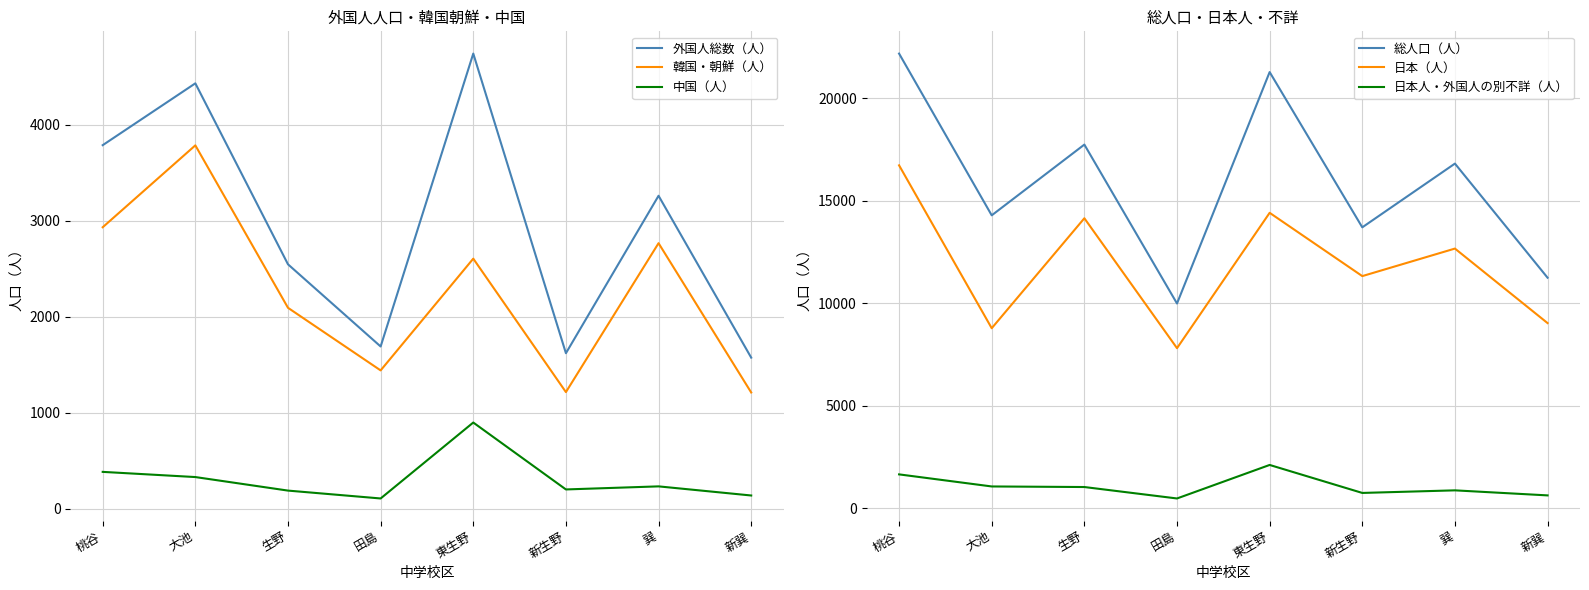

True or false: 日本人・外国人の別不詳（人） has a value of 986 at 新生野.

False